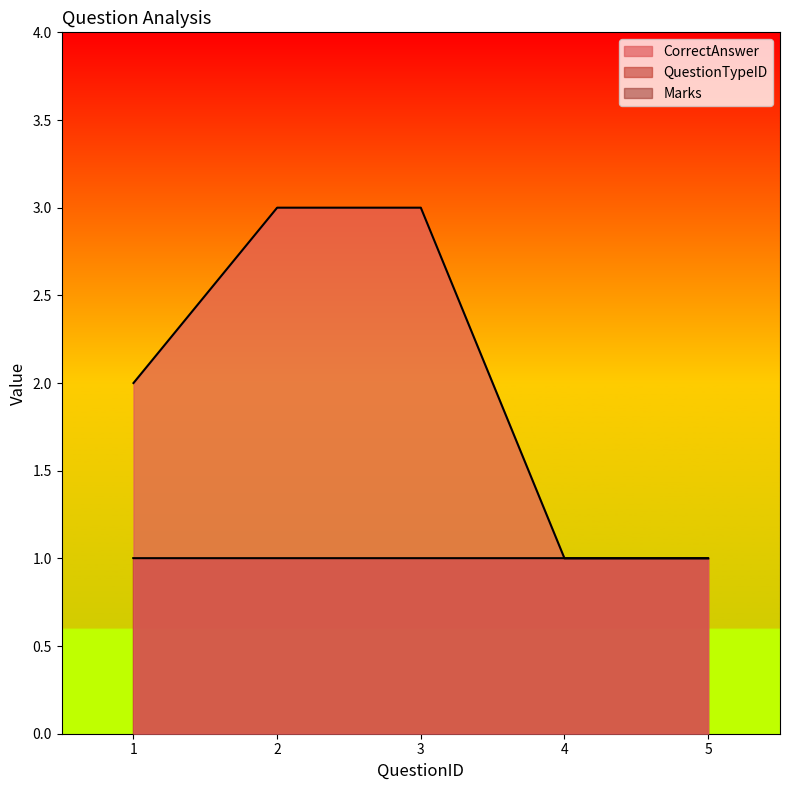

Which label corresponds to the largest value in the chart?

2